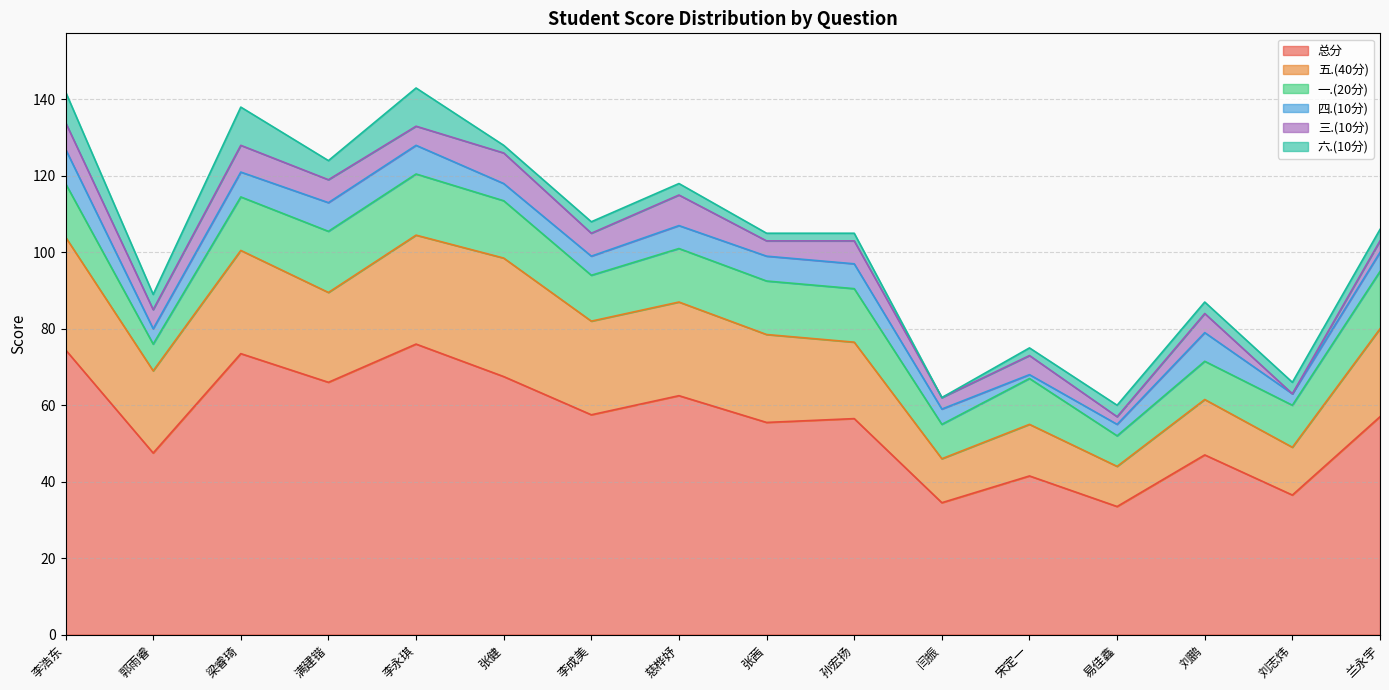

True or false: 三.(10分) and 一.(20分) cross at least once.

False